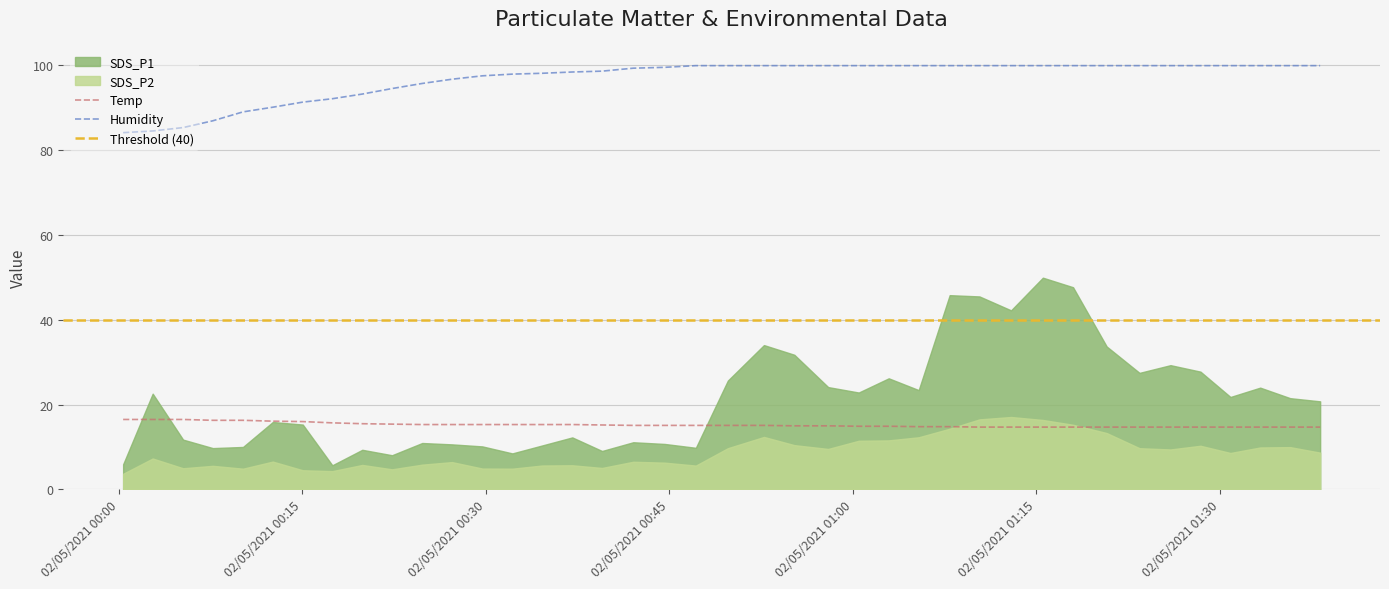

What is the maximum value for Temp?

16.5